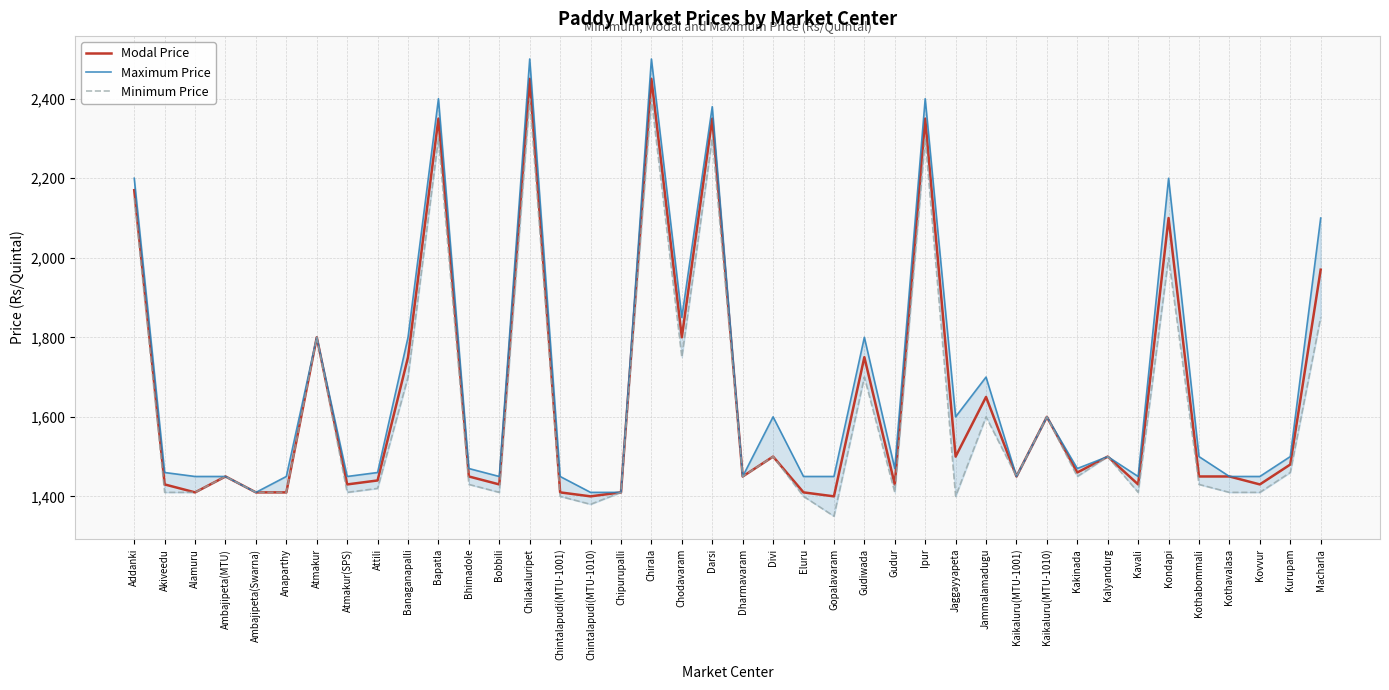

Where does the Modal Price series first go above 1450?

Addanki